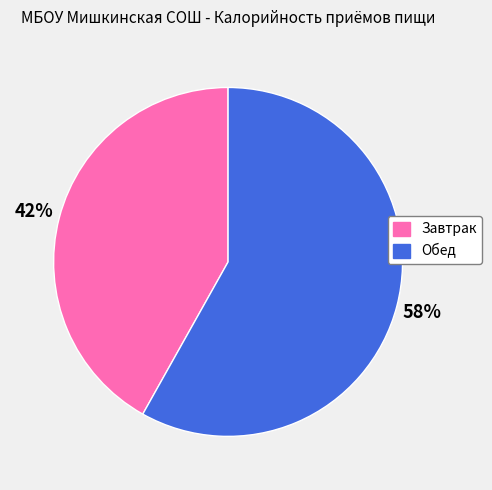

Which category has the smallest portion of the pie?

Завтрак